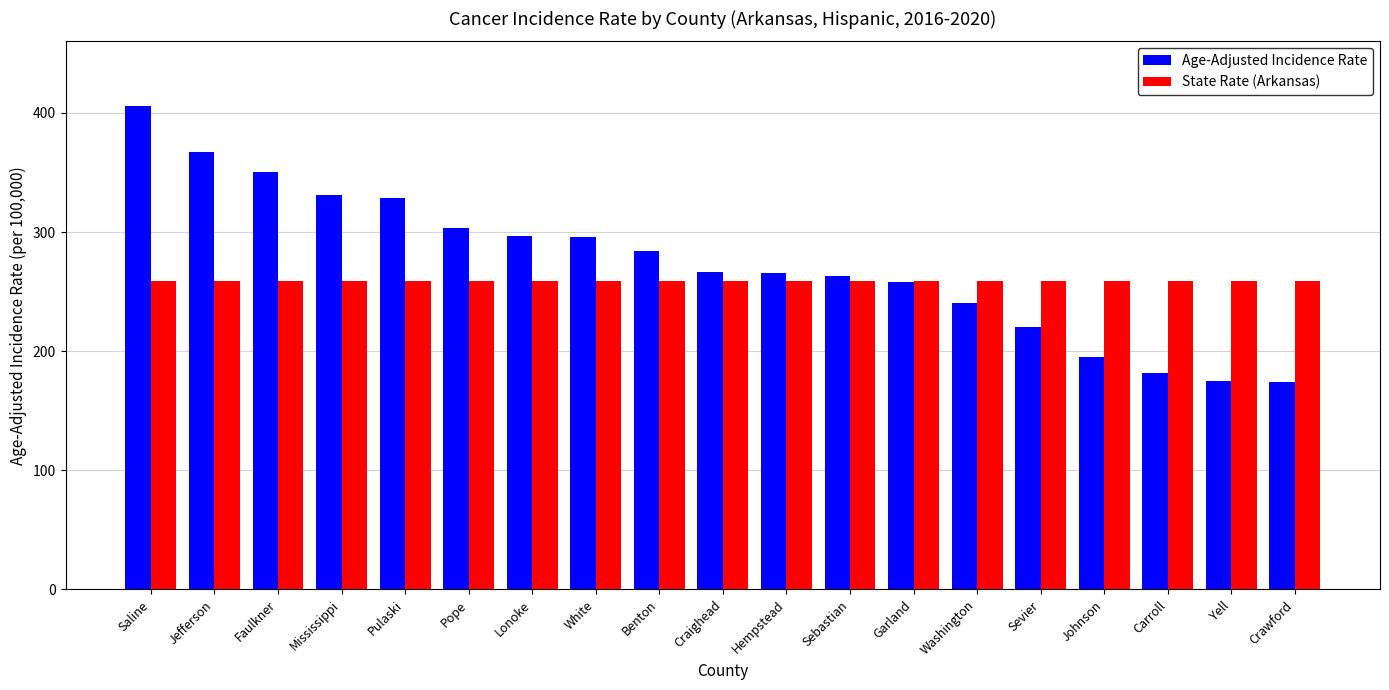

What is the spread (max minus min) of values at Crawford?

84.8